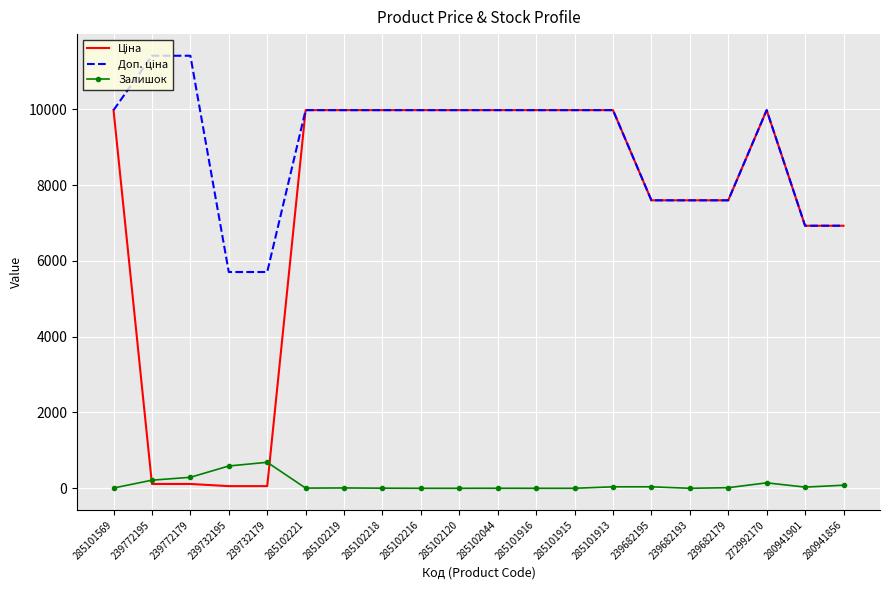

Is it true that Залишок equals 16.0 at 239682179?

True